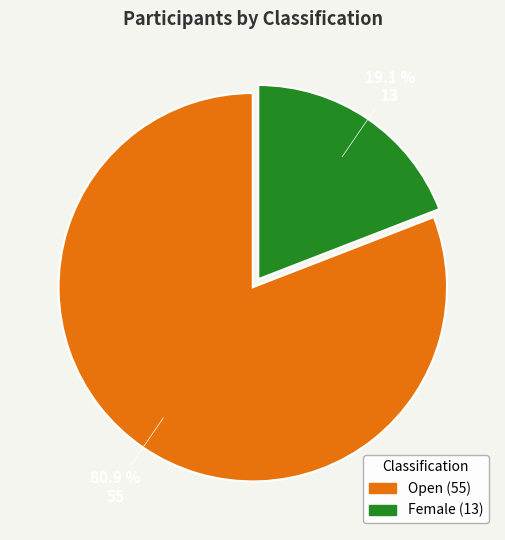

How many segments does this pie chart have?

2